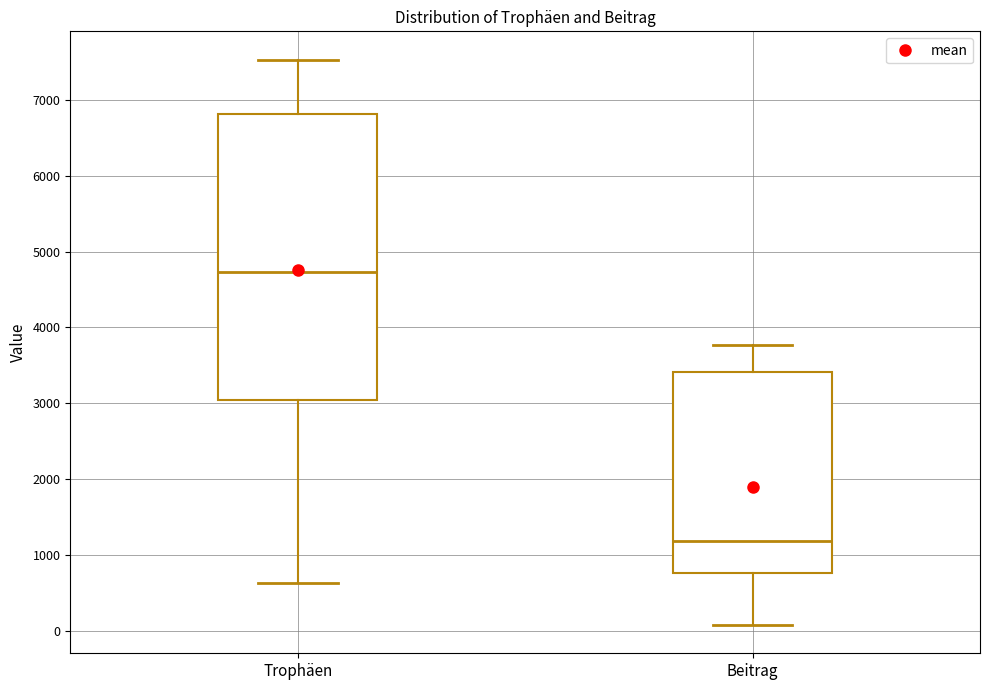

Which box has the lowest median line?

Beitrag